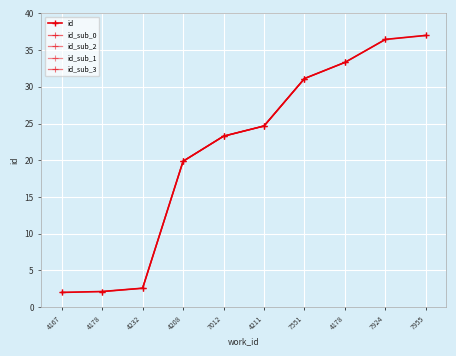

Is this an area chart (filled region under the line)?

No